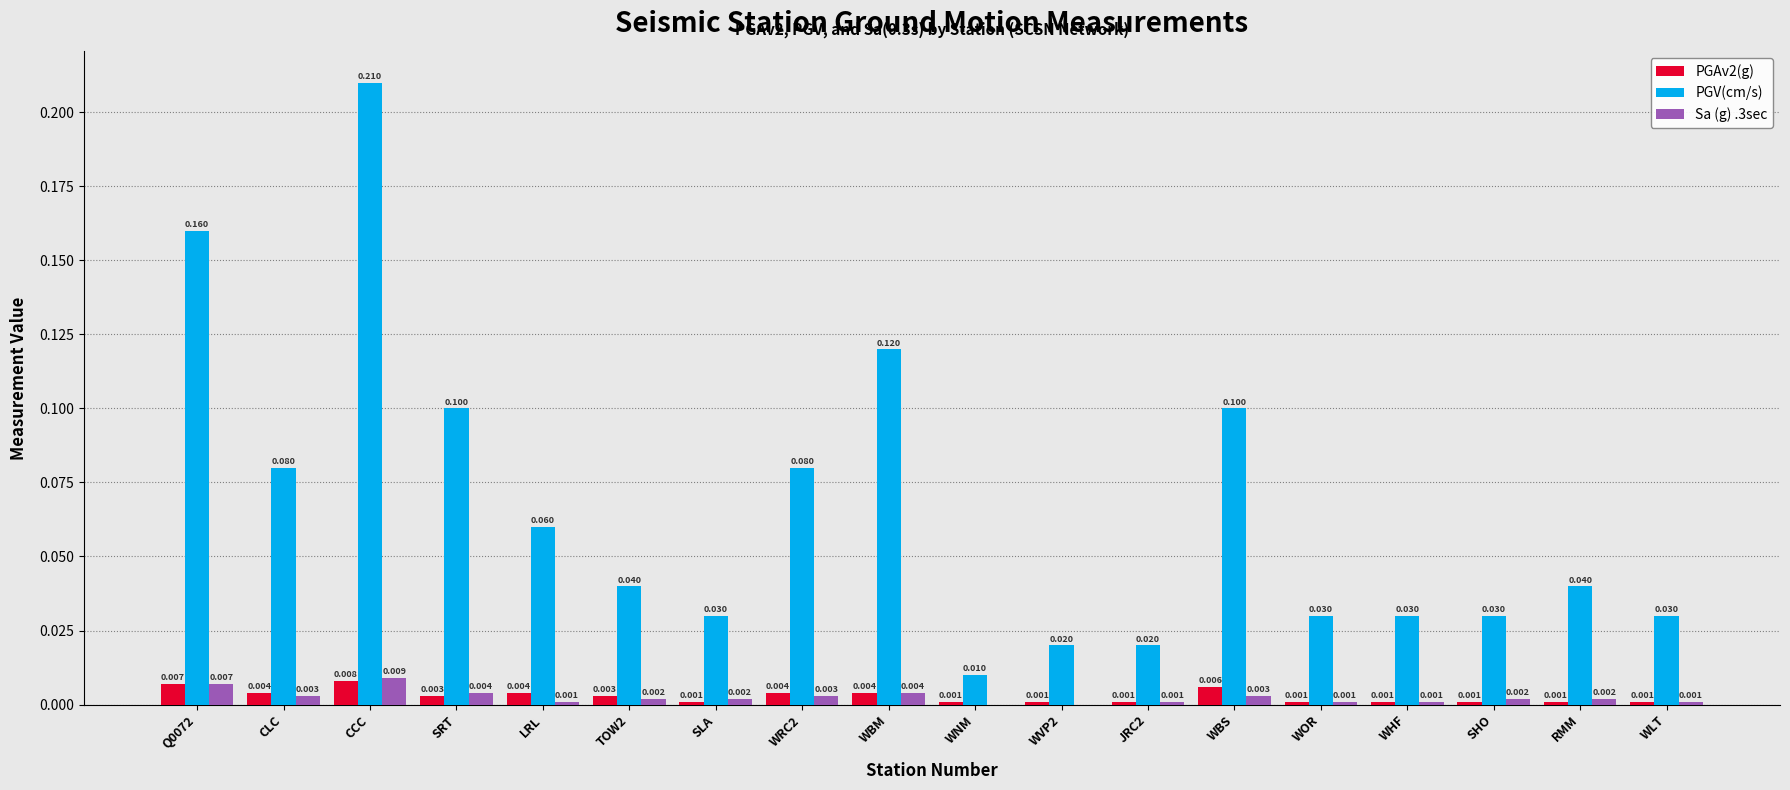

At which label is PGV(cm/s) closest to 0?

WNM